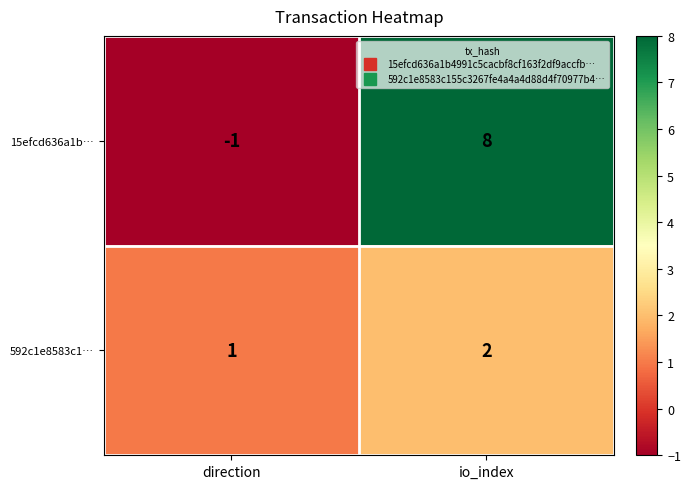

At which label is 592c1e8583c1… closest to 1?

direction